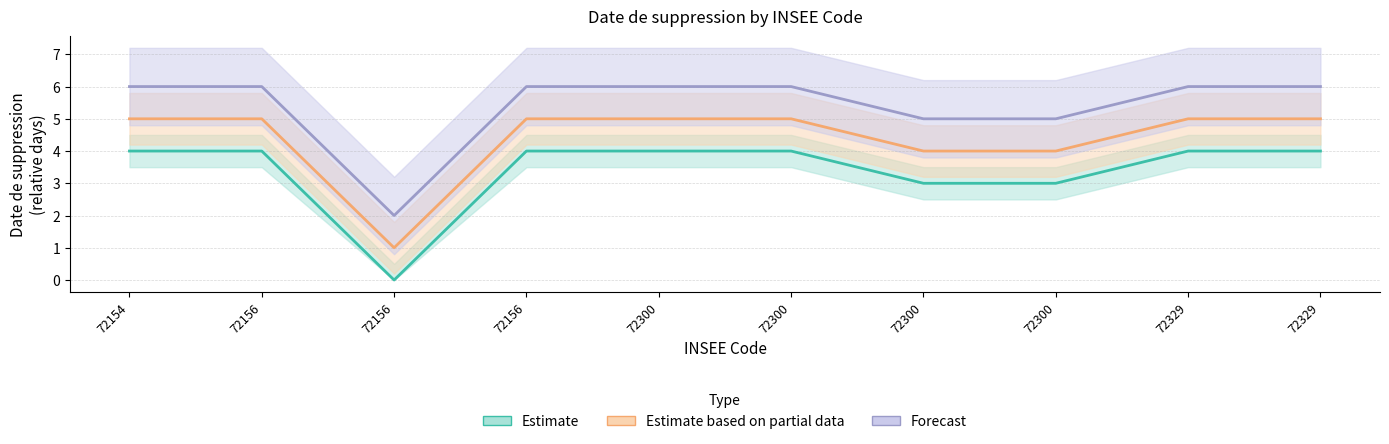

What is the total value across all series at 72300?

15